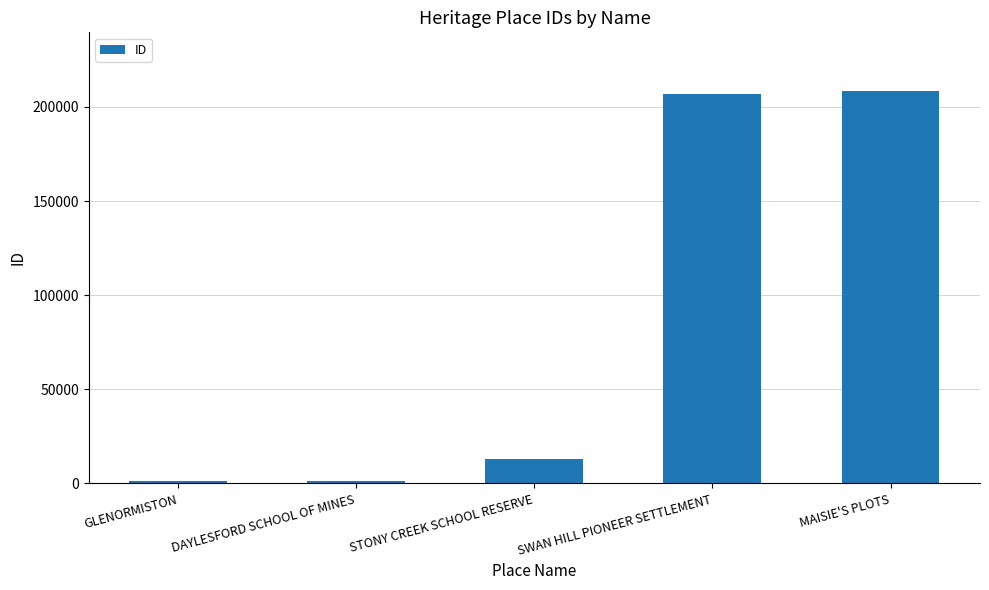

What is the difference between the maximum and minimum values?

207224